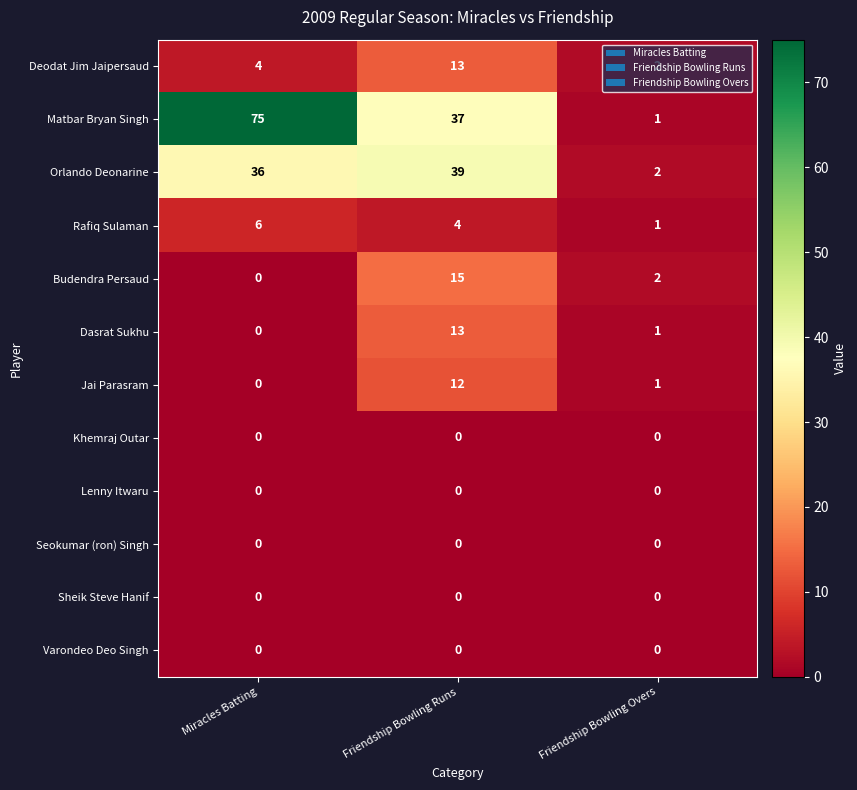

Which category has the highest value in the Rafiq Sulaman series?

Miracles Batting